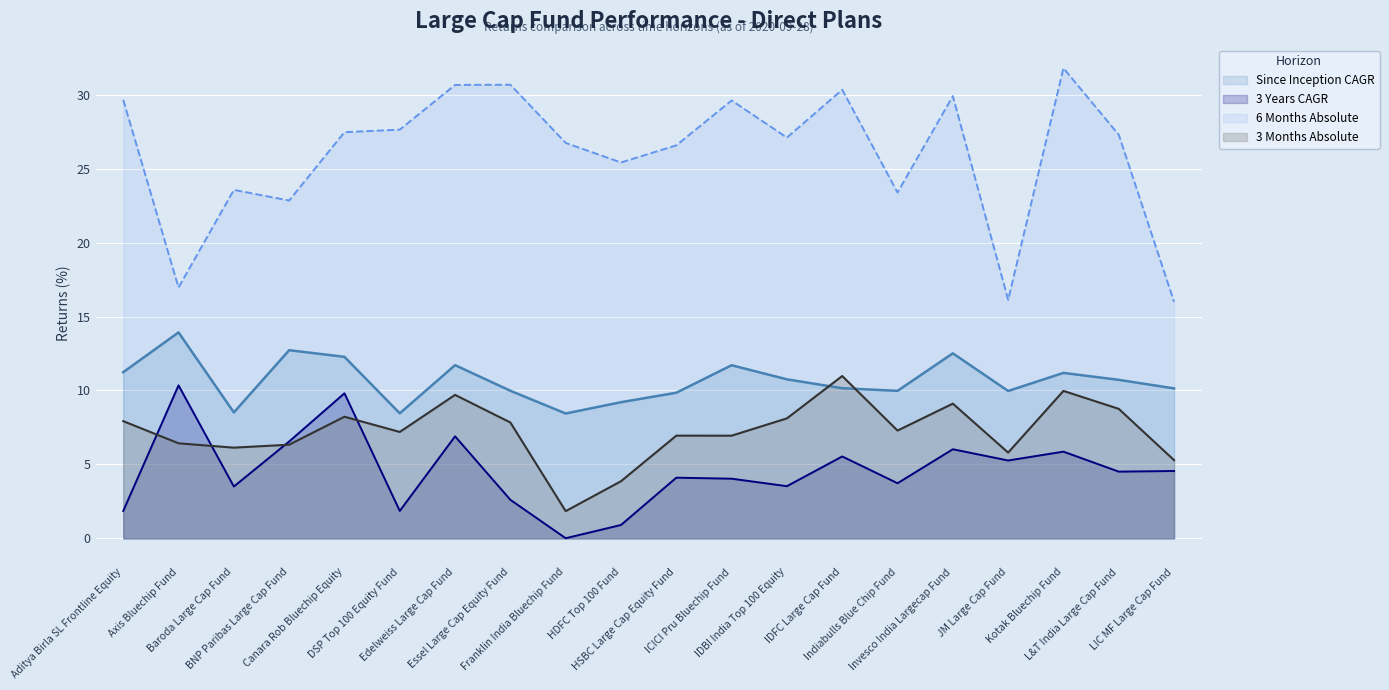

Where is the first local minimum for 6 Months Absolute?

Axis Bluechip Fund